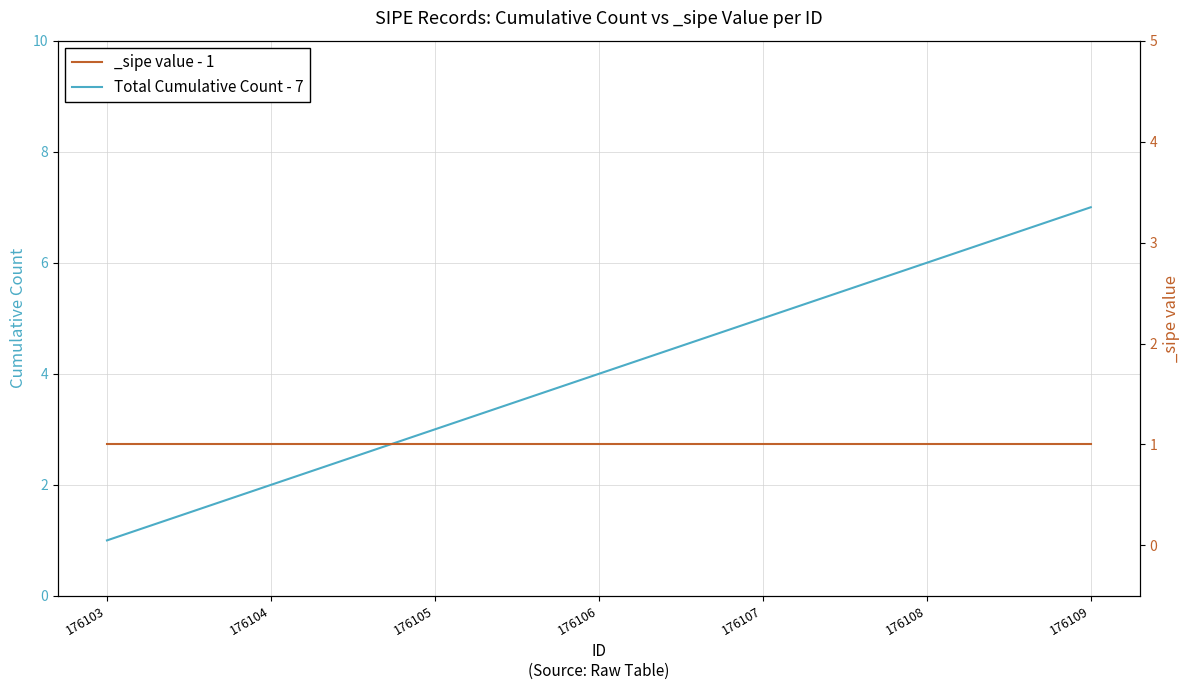

What is the difference between the maximum and second lowest values?

5